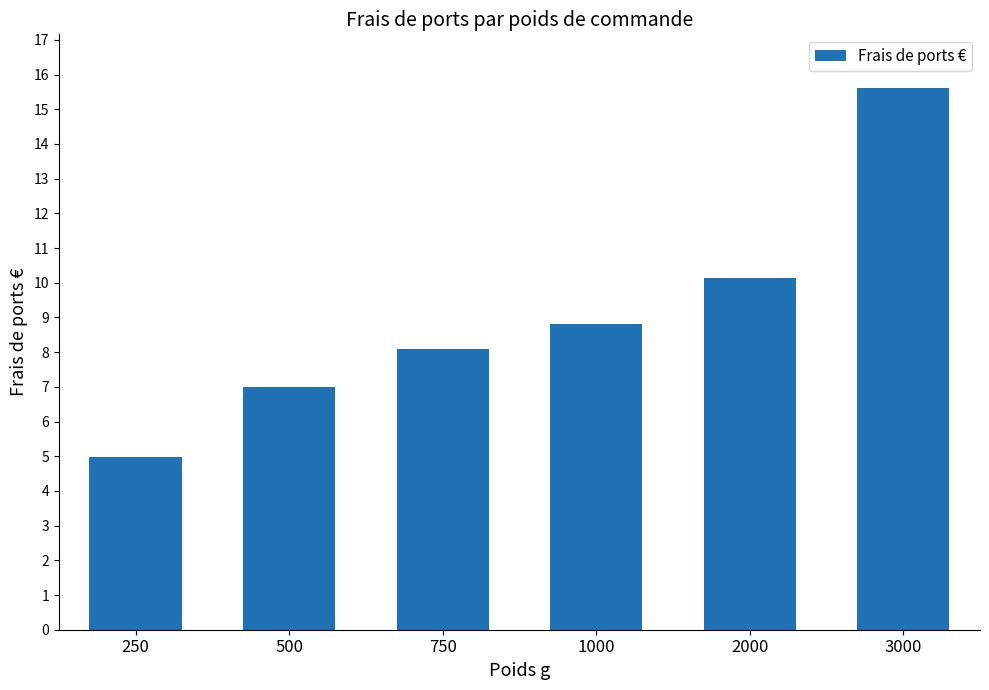

What value does the data have at 250?

5.0